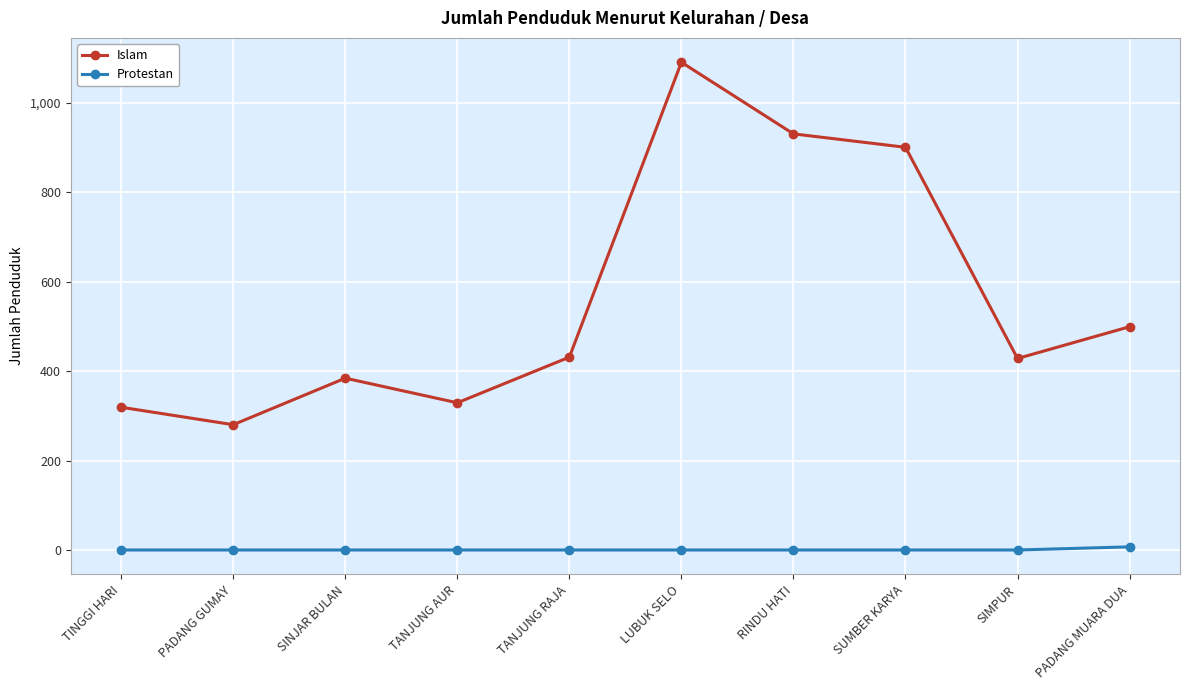

What is the difference between the Islam values at TANJUNG AUR and LUBUK SELO?

761